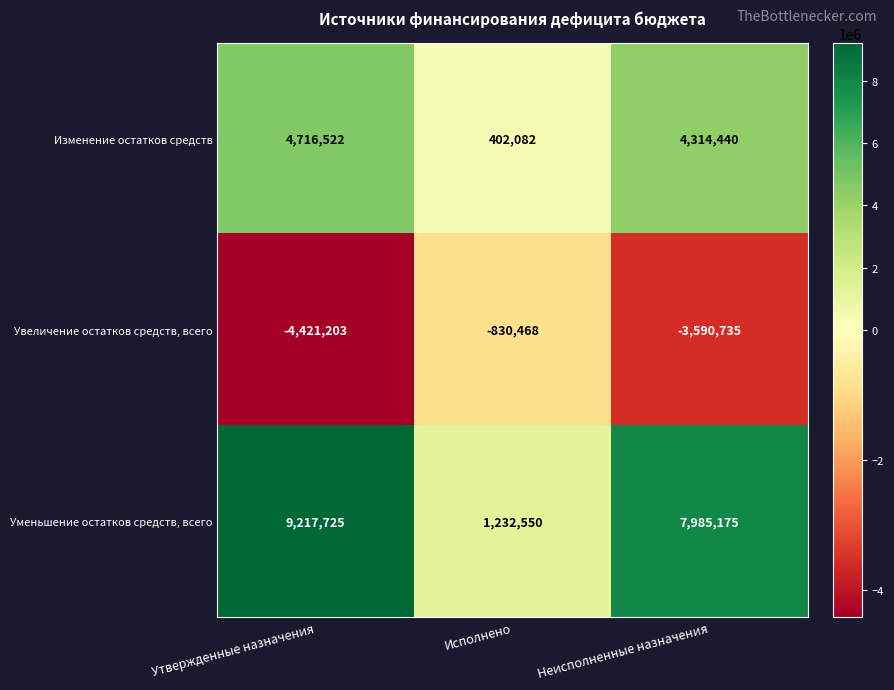

Reading left to right, extract all data points from this chart.

Изменение остатков средств: 4716522	402082	4314440
Увеличение остатков средств, всего: -4421203	-830468	-3590735
Уменьшение остатков средств, всего: 9217725	1232550	7985175